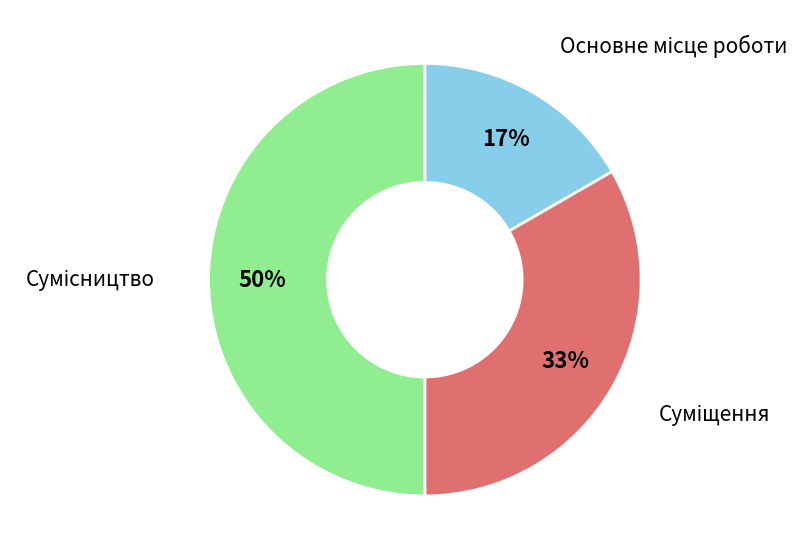

To the nearest percent, what is the average slice percentage?

33%